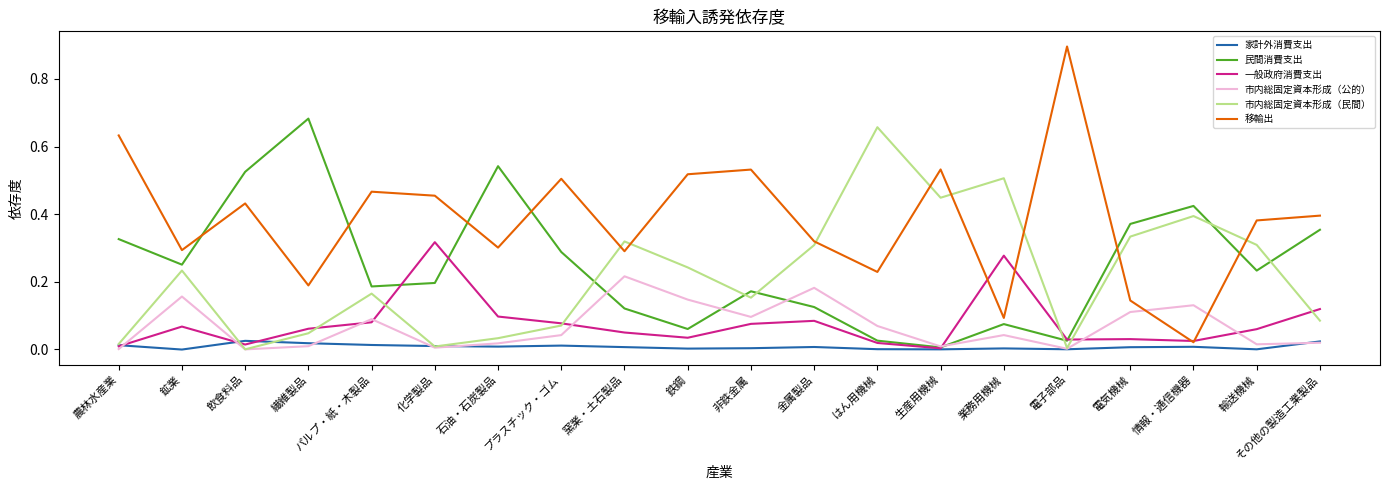

Rank the series by their maximum value, from lowest to highest.

家計外消費支出, 市内総固定資本形成（公的）, 一般政府消費支出, 市内総固定資本形成（民間）, 民間消費支出, 移輸出